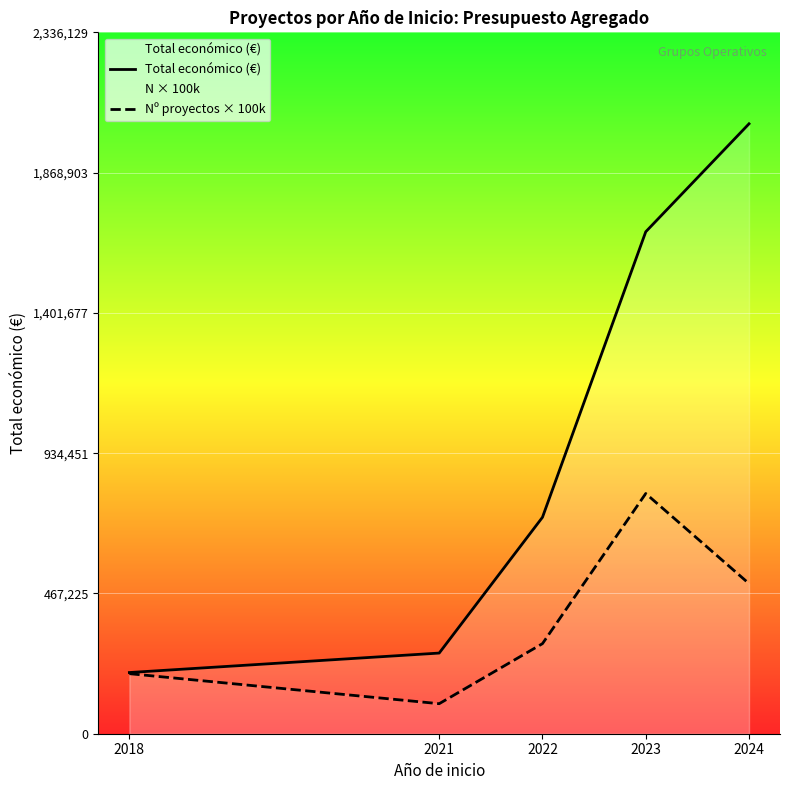

How many lines are shown in the chart?

2